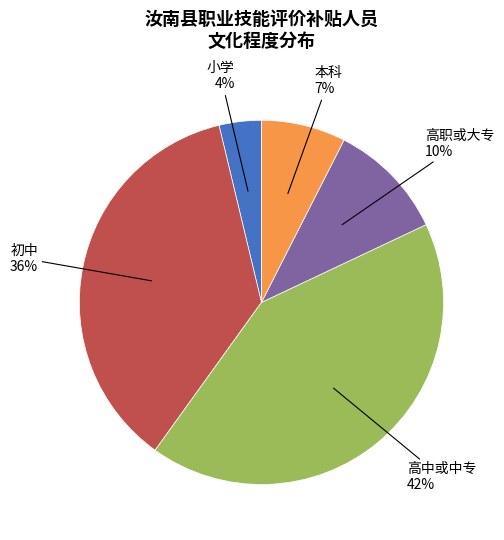

Which slice is the smallest?

小学